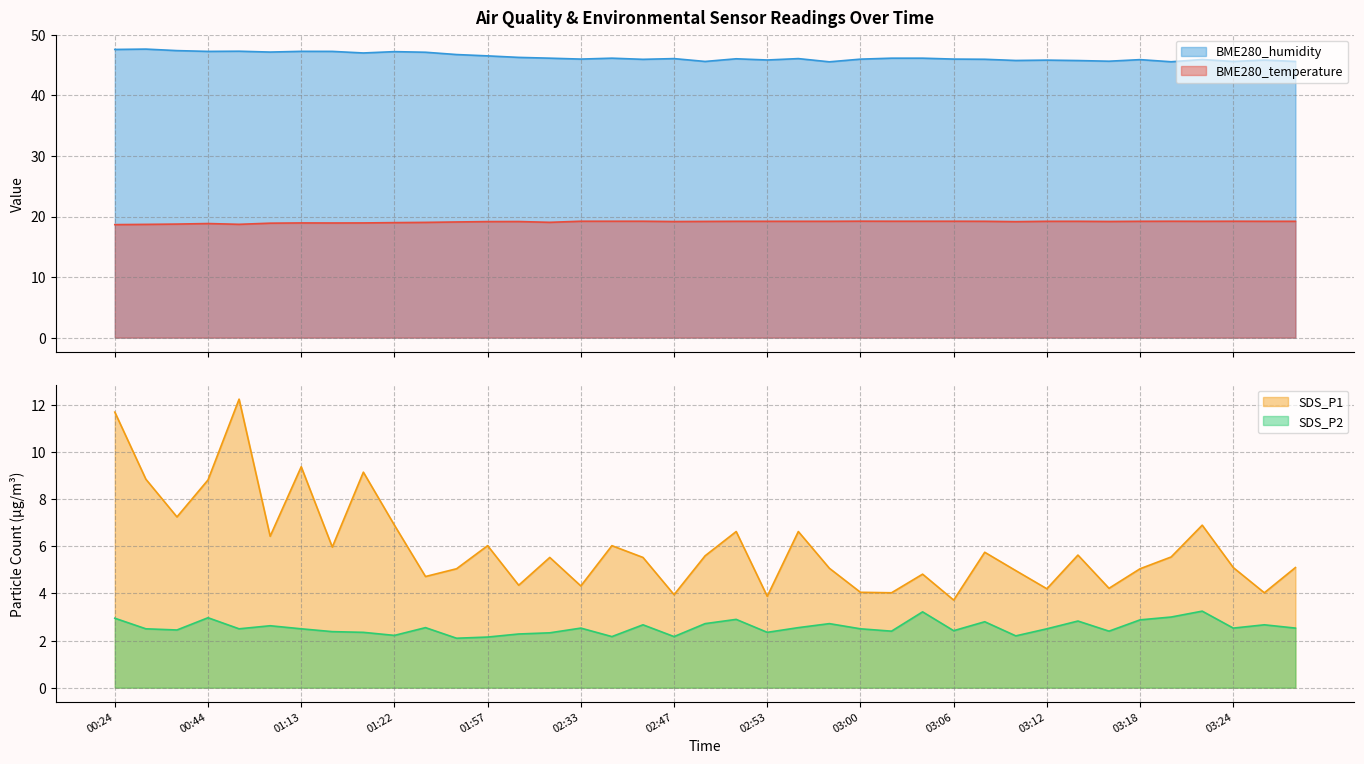

The SDS_P2 series shows 2.5 at 03:12. True or false?

True